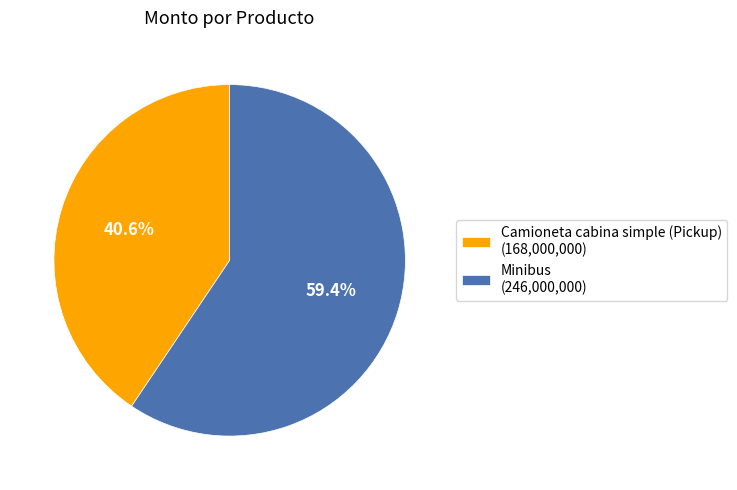

How many segments does this pie chart have?

2